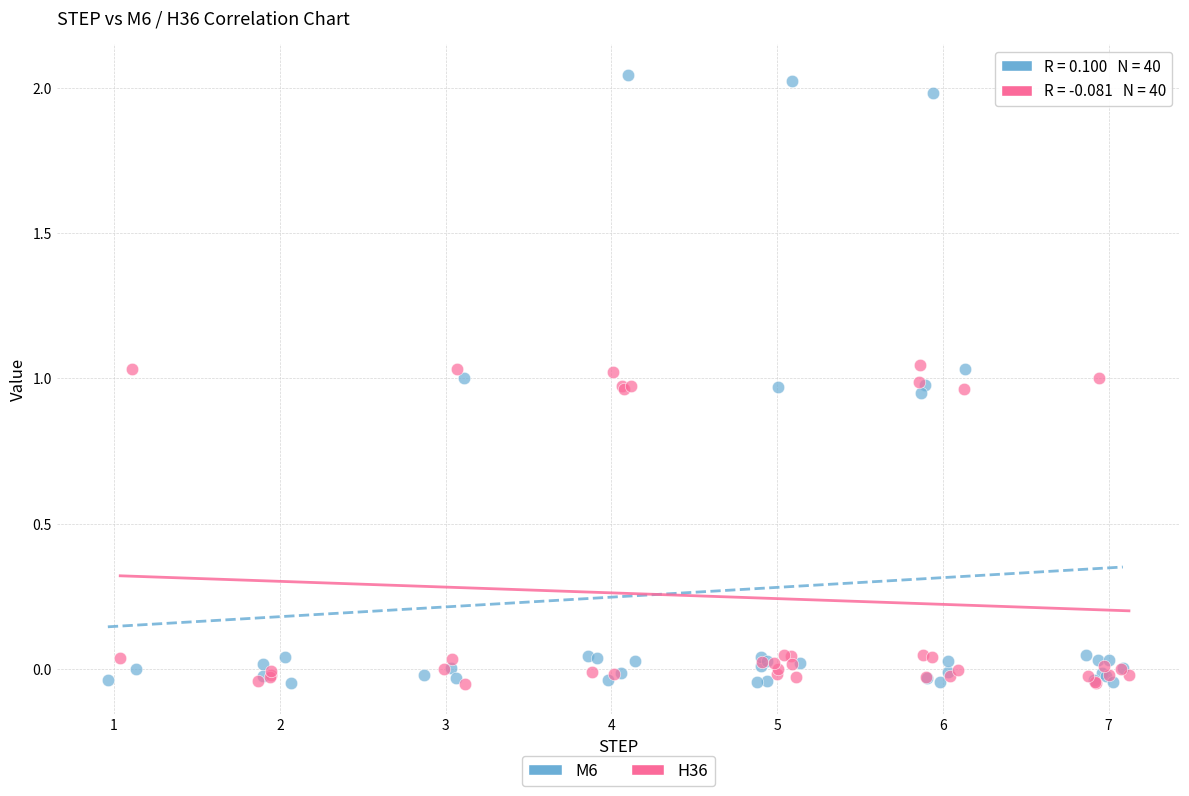

Which series has the largest Y range (max minus min)?

M6